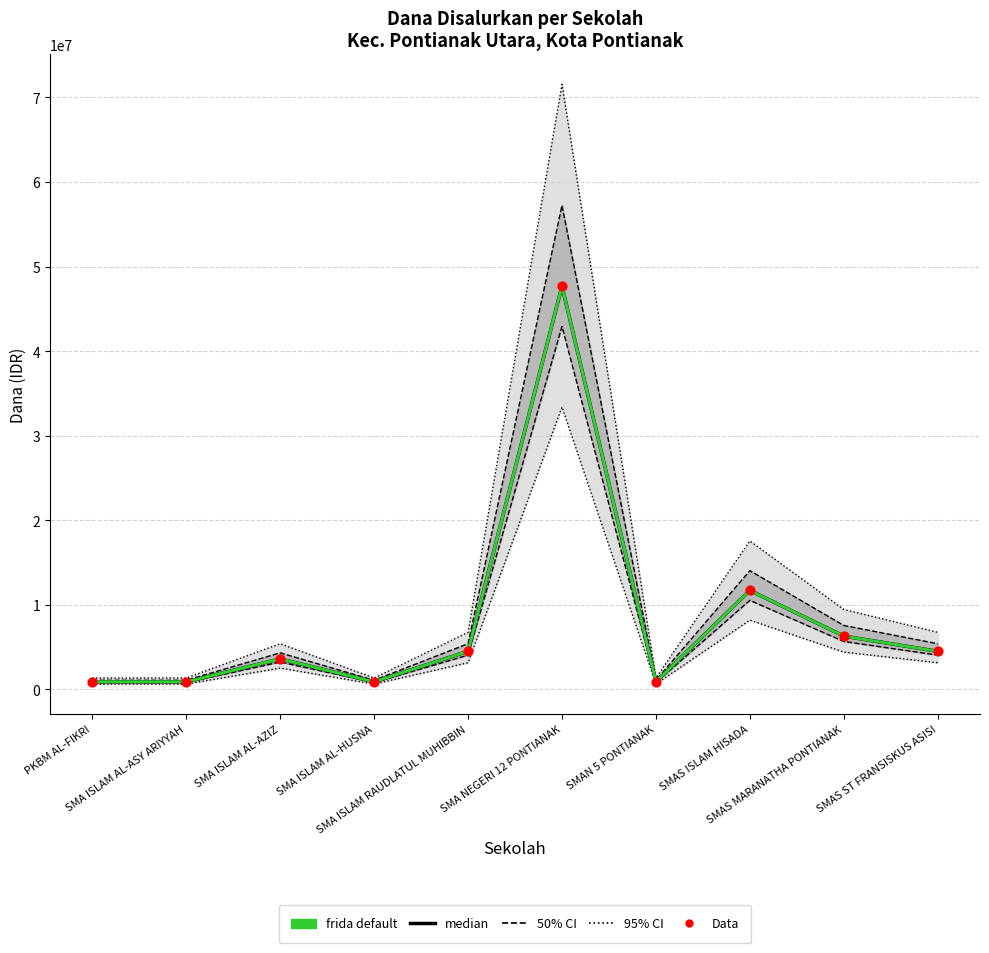

At how many categories does at least one series exceed 43657548?

1